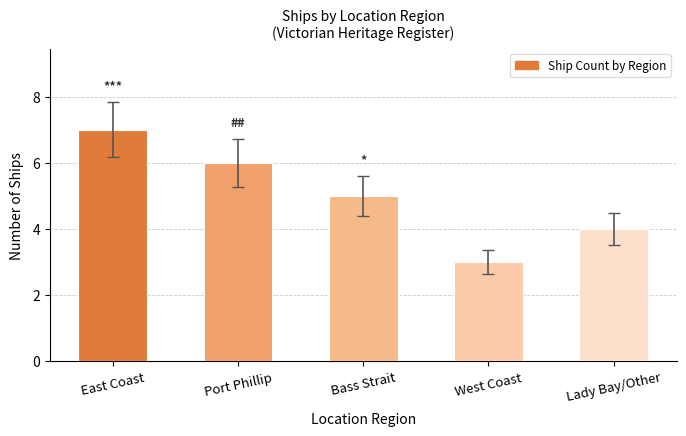

What is the sum of all values?

25